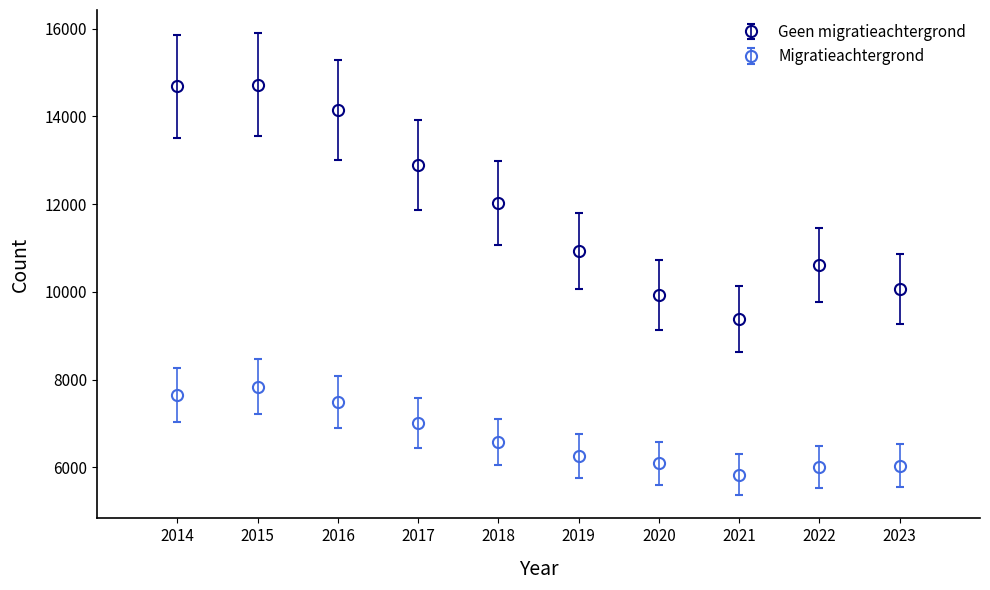

What is the spread (max minus min) of values at 2023?

4025